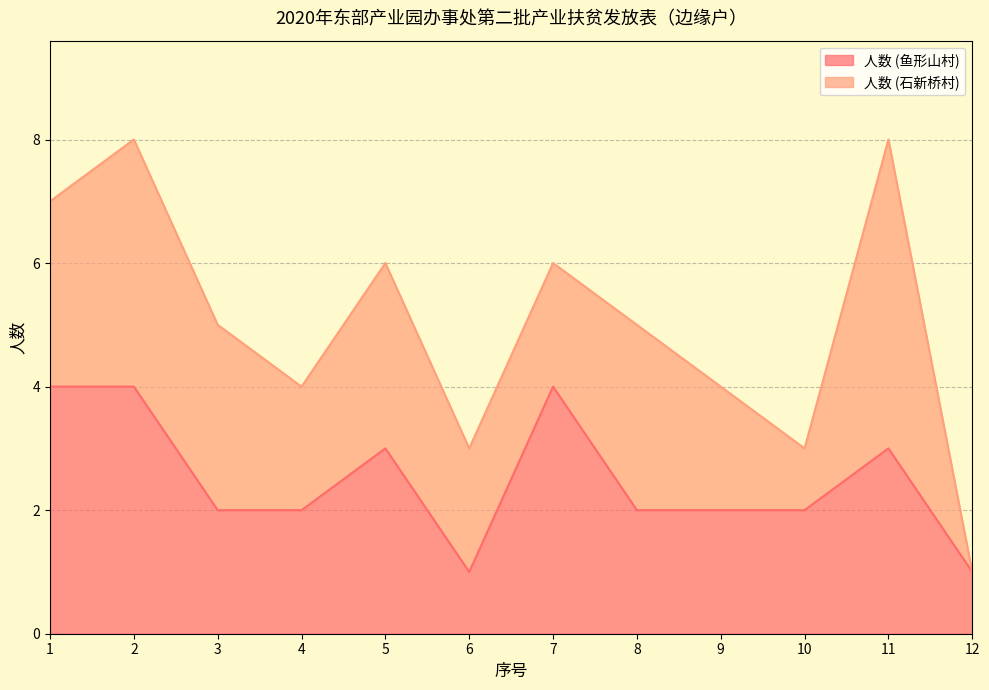

Count the values in the range 2 to 4.

10